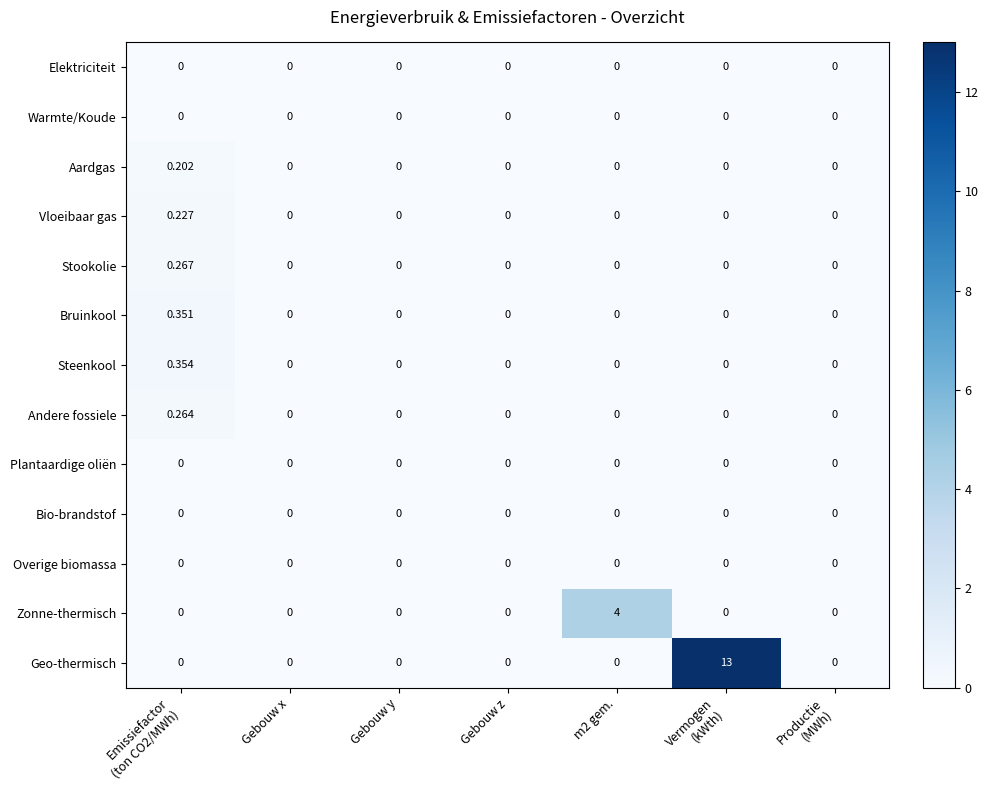

Which series has the largest total across all categories?

Geo-thermisch